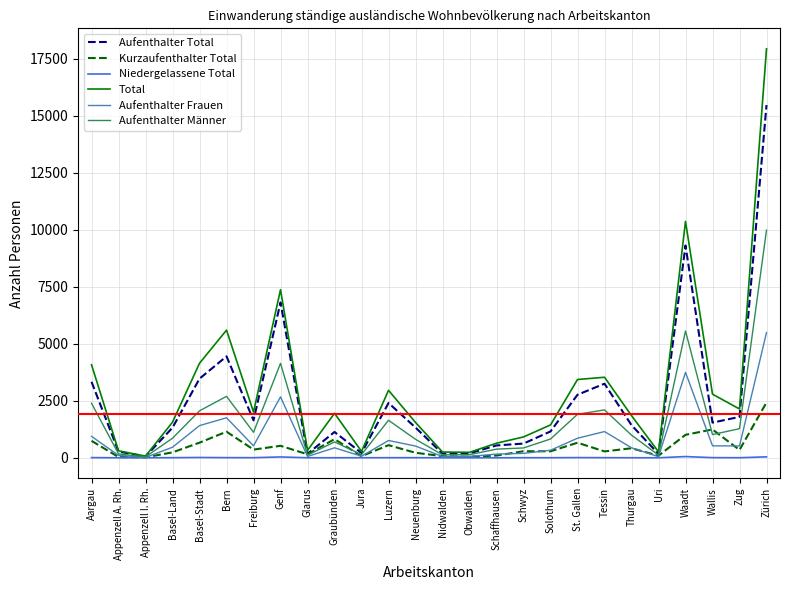

What is the difference between the second highest and minimum values in the Total series?

10296